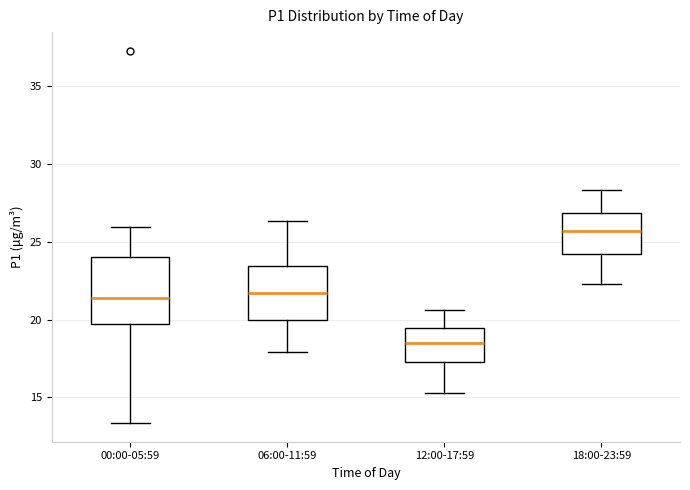

Where does the lower whisker of the box for 18:00-23:59 end on the y-axis? The values are not printed on the chart, so give them approximately, as read against the axis.

22.5